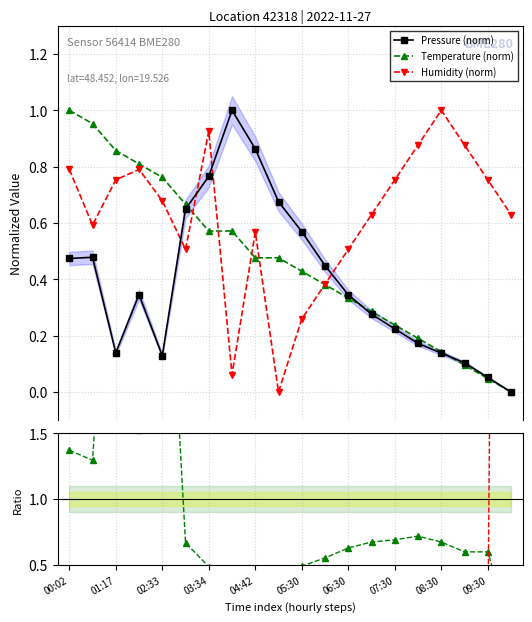

Does the chart have visible grid lines?

Yes